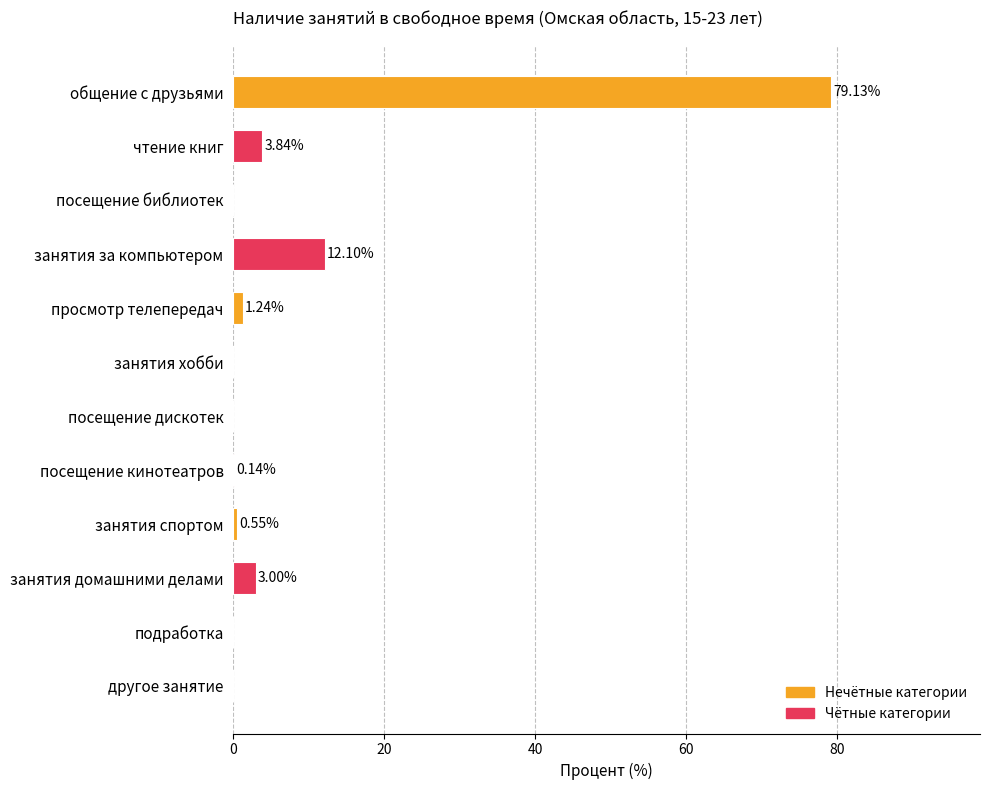

What is the sum of all values?

100.0